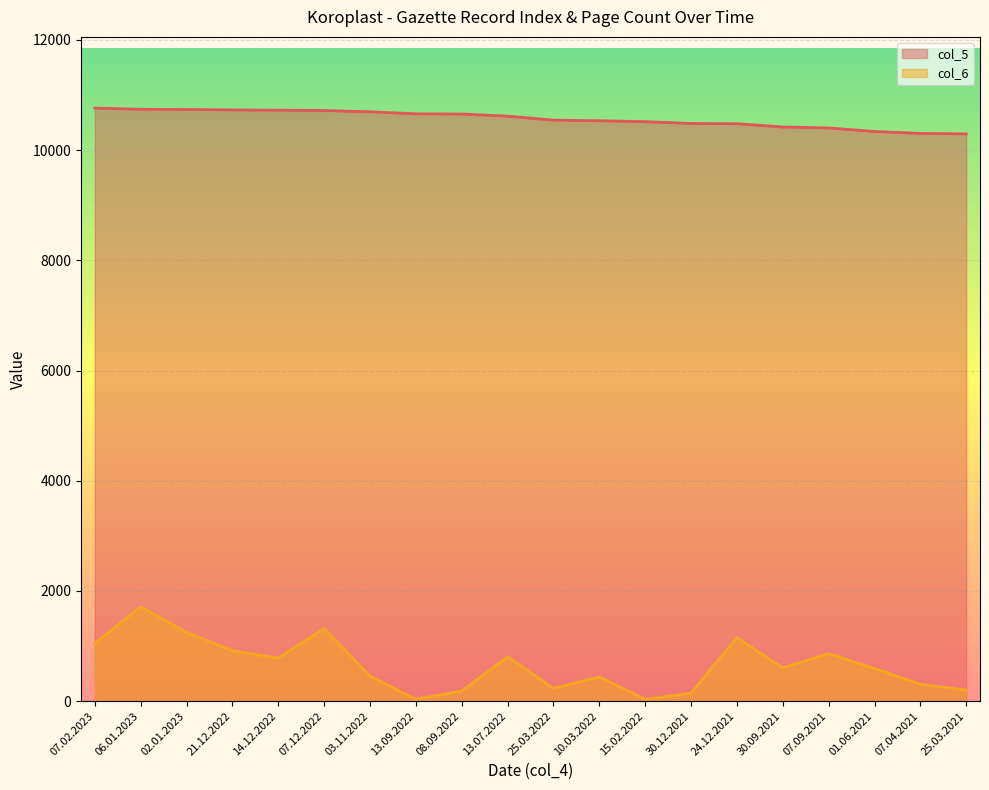

What is the difference between the maximum and second lowest values in the col_5 series?

460